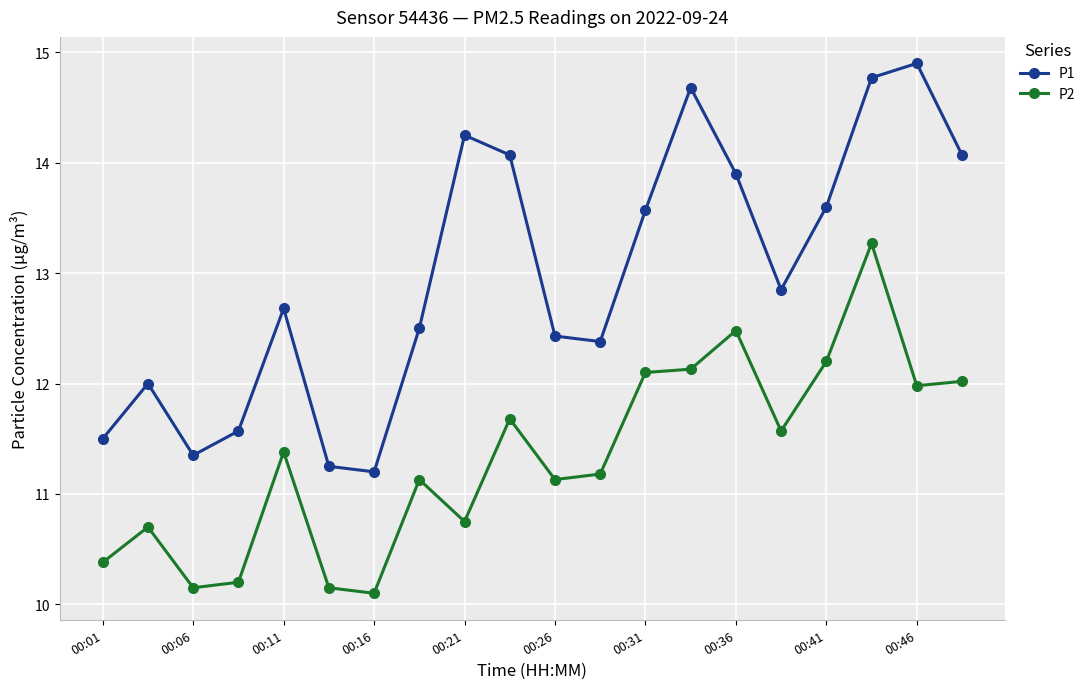

What is the sum of all P1 values?

259.5